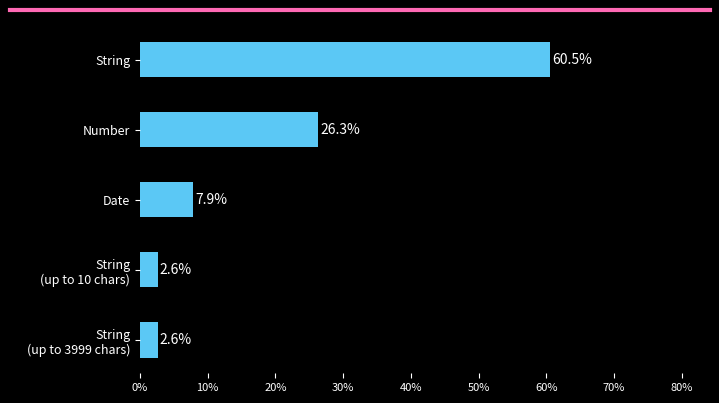

What is the minimum value shown in the chart?

2.6